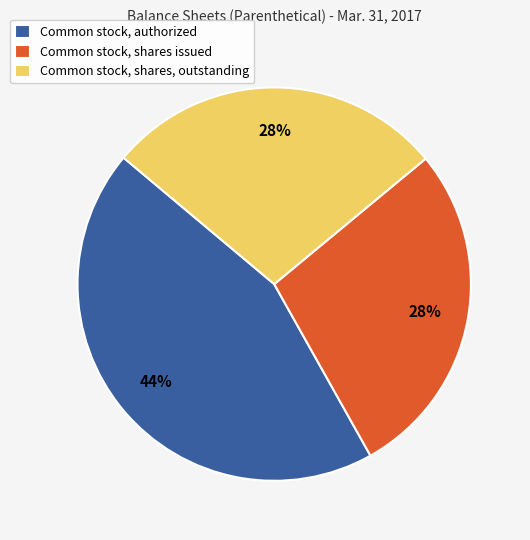

Between Common stock, authorized and Common stock, shares issued, which is larger?

Common stock, authorized